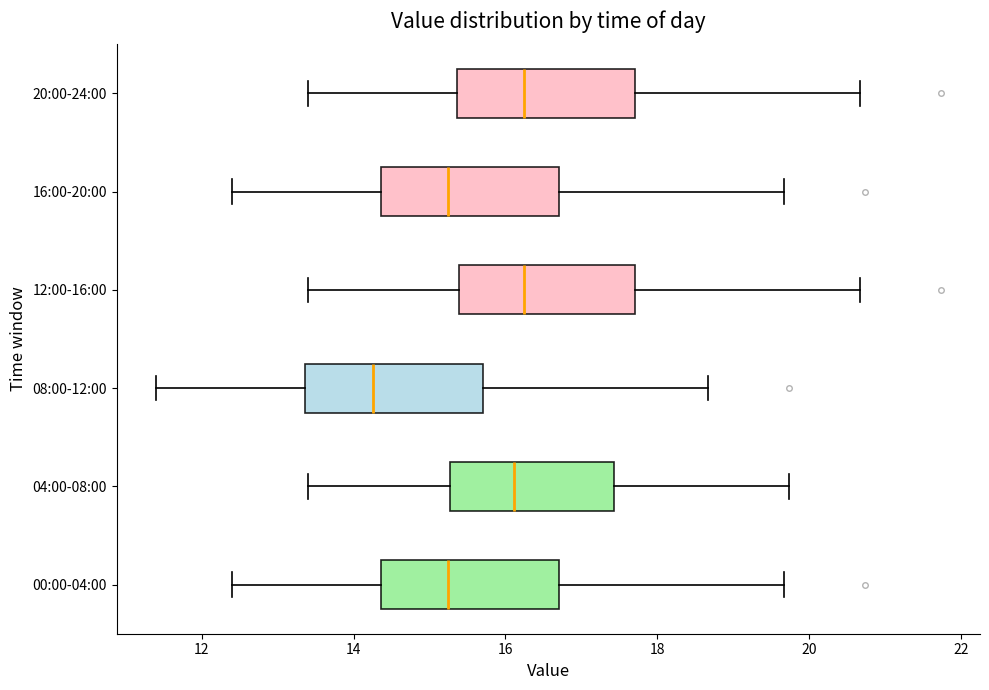

Reading bottom to top, read every box against the x-axis: the position of its median line, the range the box covers, and the ends of its whiskers. The values are not printed on the chart, so give them approximately, as read against the axis.

00:00-04:00: median 15.2, box 14.4 to 16.8, whiskers 12.4 to 19.6
04:00-08:00: median 16.2, box 15.2 to 17.4, whiskers 13.4 to 19.8
08:00-12:00: median 14.2, box 13.4 to 15.8, whiskers 11.4 to 18.6
12:00-16:00: median 16.2, box 15.4 to 17.8, whiskers 13.4 to 20.6
16:00-20:00: median 15.2, box 14.4 to 16.8, whiskers 12.4 to 19.6
20:00-24:00: median 16.2, box 15.4 to 17.8, whiskers 13.4 to 20.6